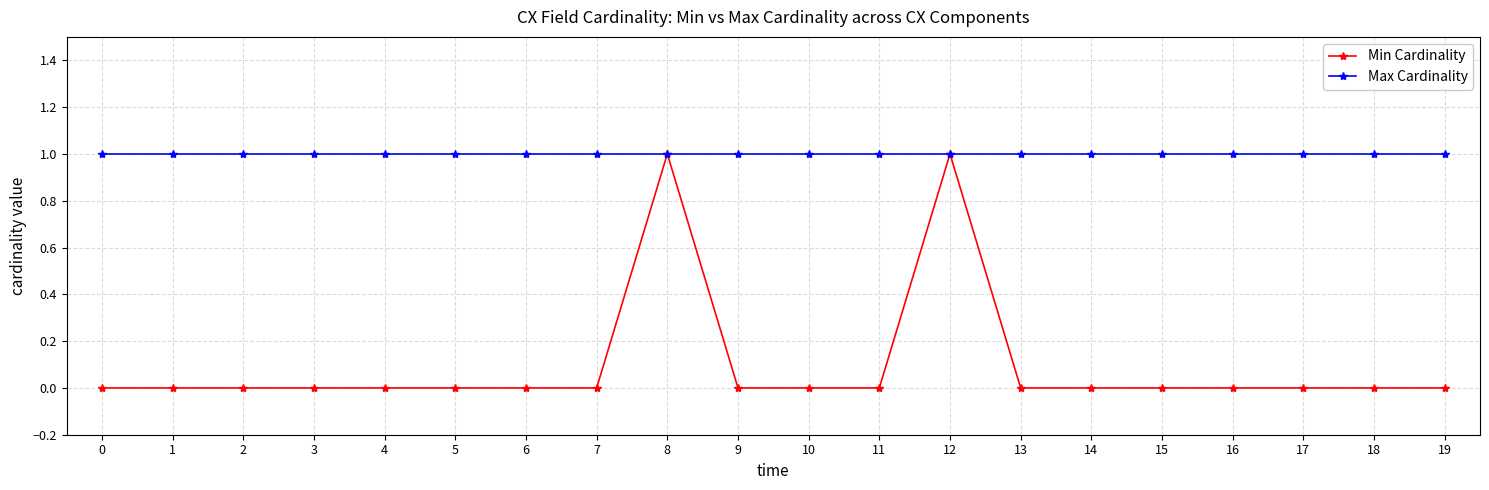

True or false: Min Cardinality has more than 1 interior local peaks.

True